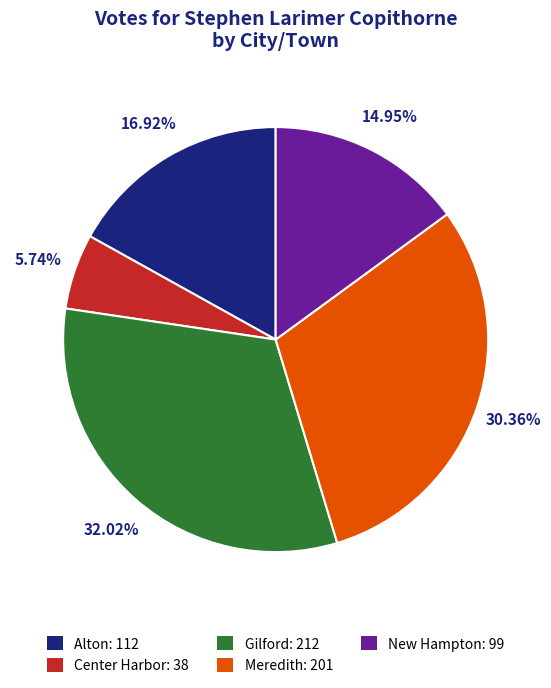

Is it true that New Hampton is 15% of the pie?

True